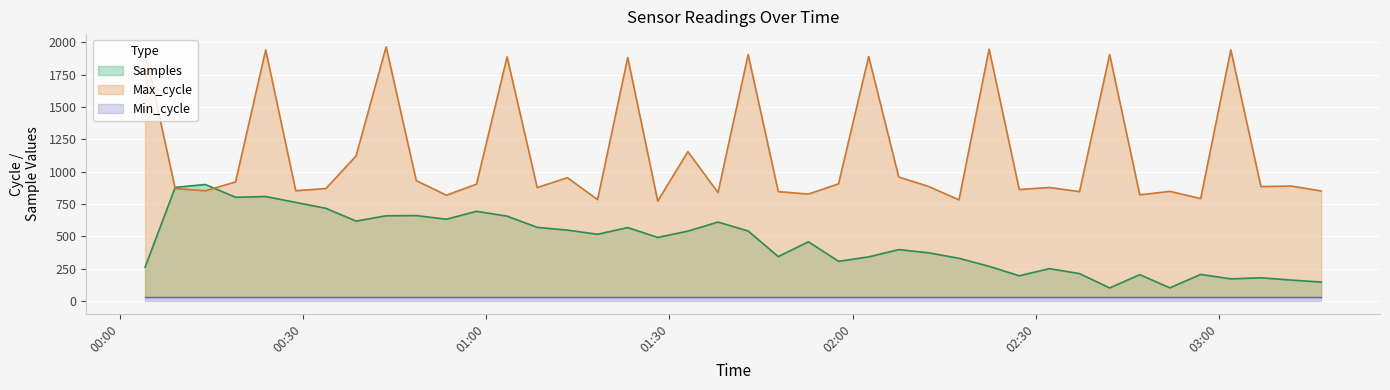

What is the label of the 12th point from the left?

2023/03/28 00:58:26